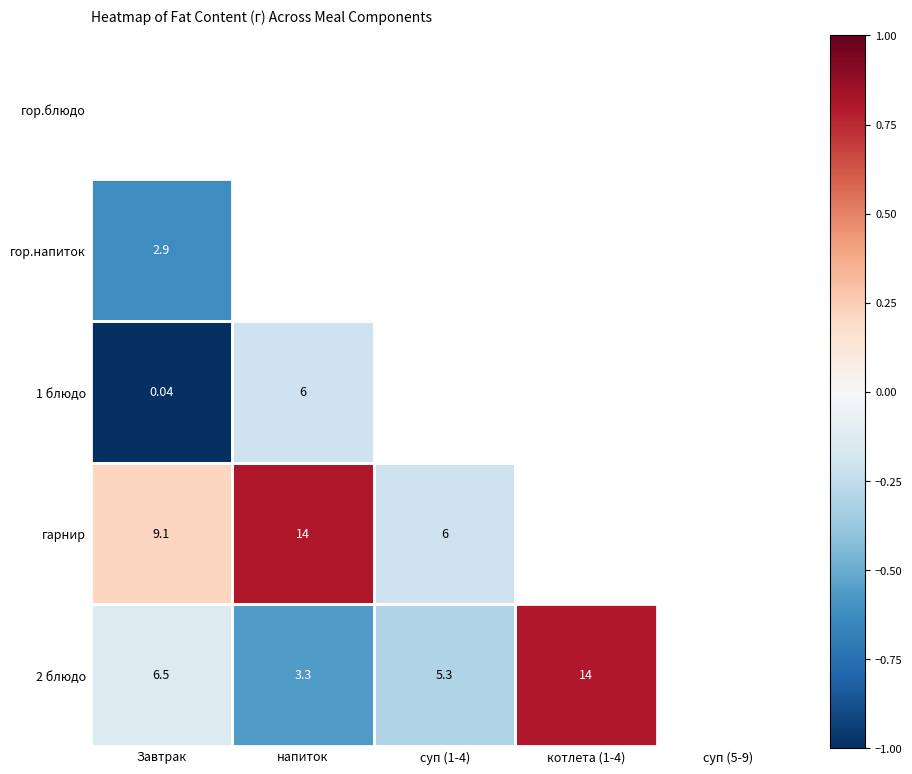

Between Завтрак and котлета (1-4), which series saw the biggest shift?

2 блюдо